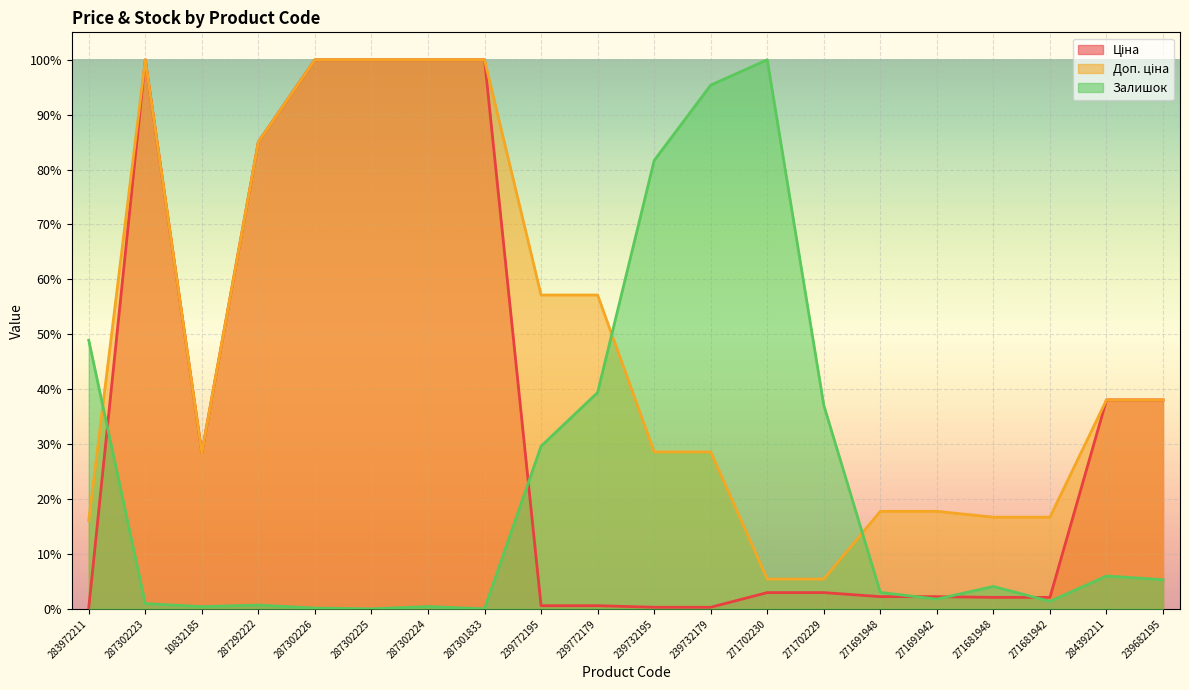

True or false: Доп. ціна has more than 1 points higher than both neighbors.

False